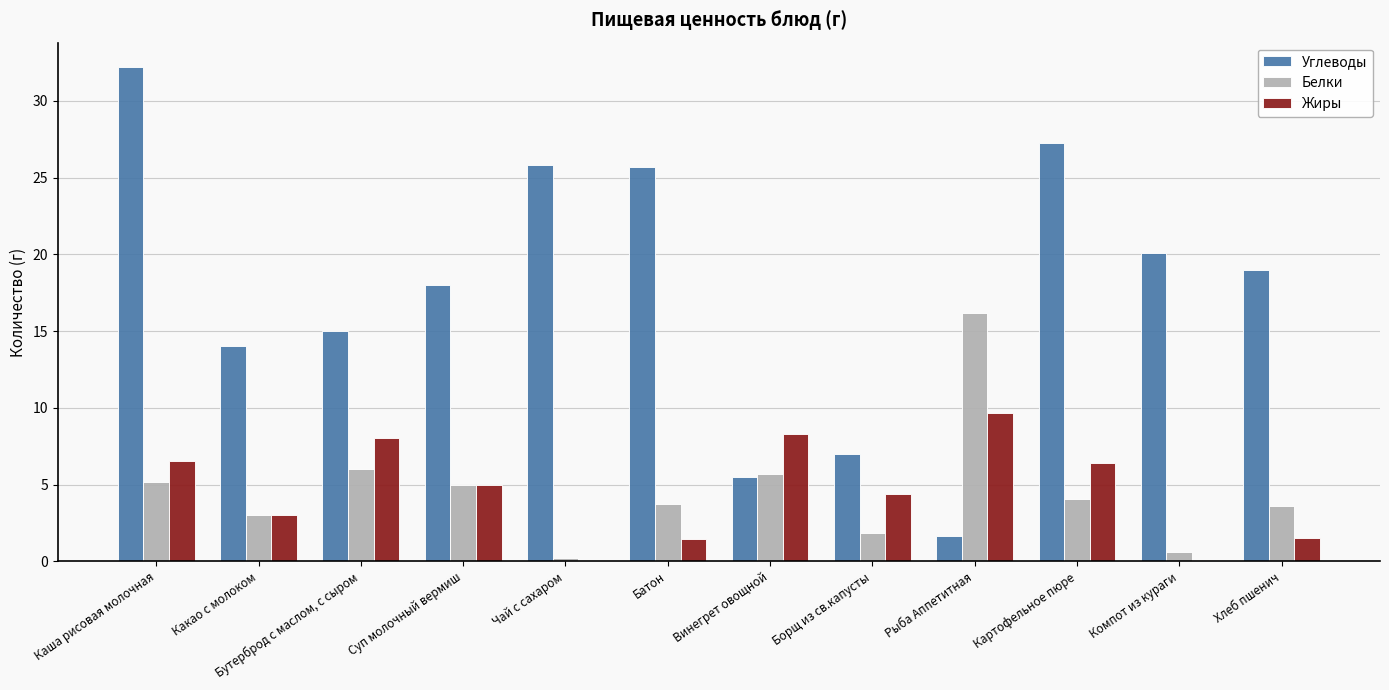

What is the average value of the Жиры series?

4.5